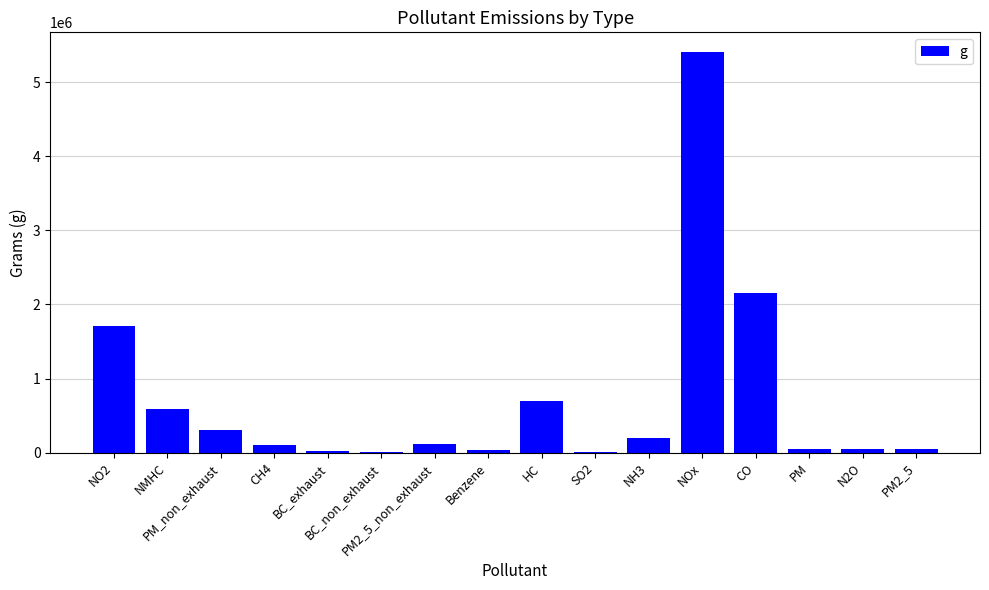

Is it true that the value at NOx is 2464208.3?

False